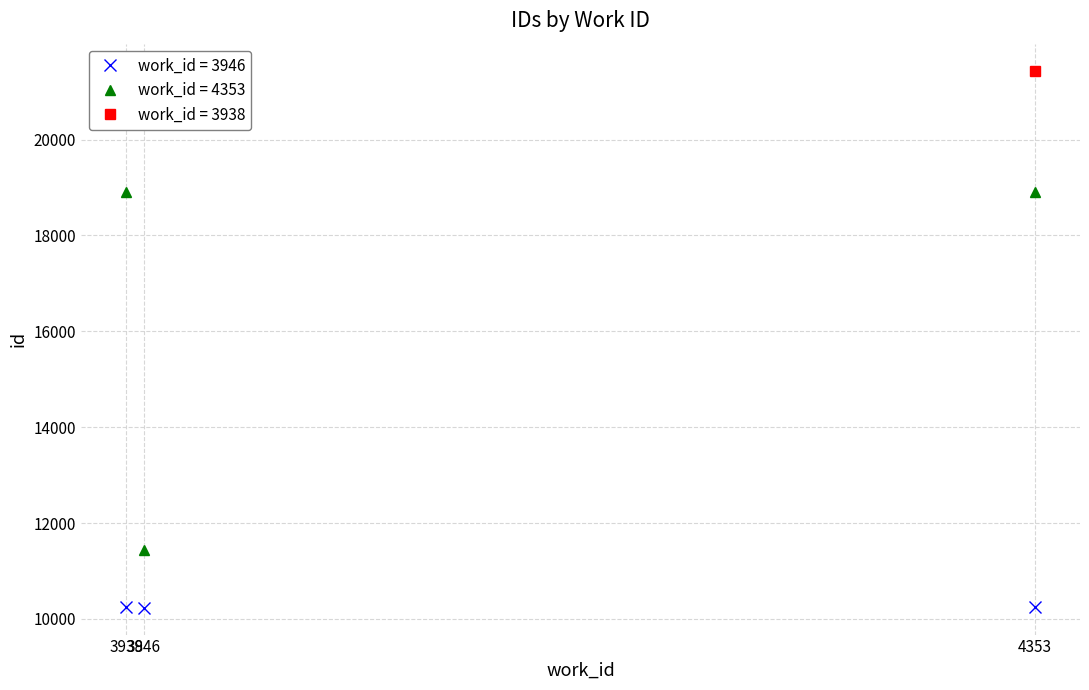

At which category is the sum across all series the highest?

3938